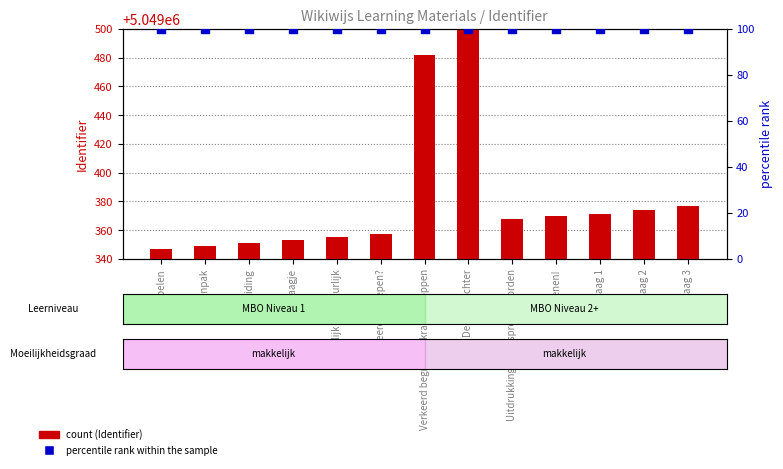

What are all the series names shown in the legend?

Identifier, percentile rank within the sample